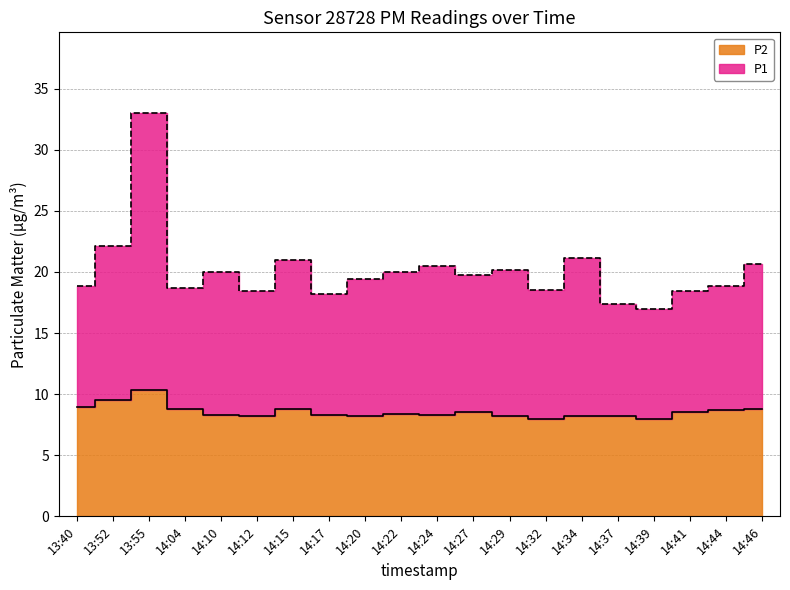

Does the chart have visible grid lines?

Yes